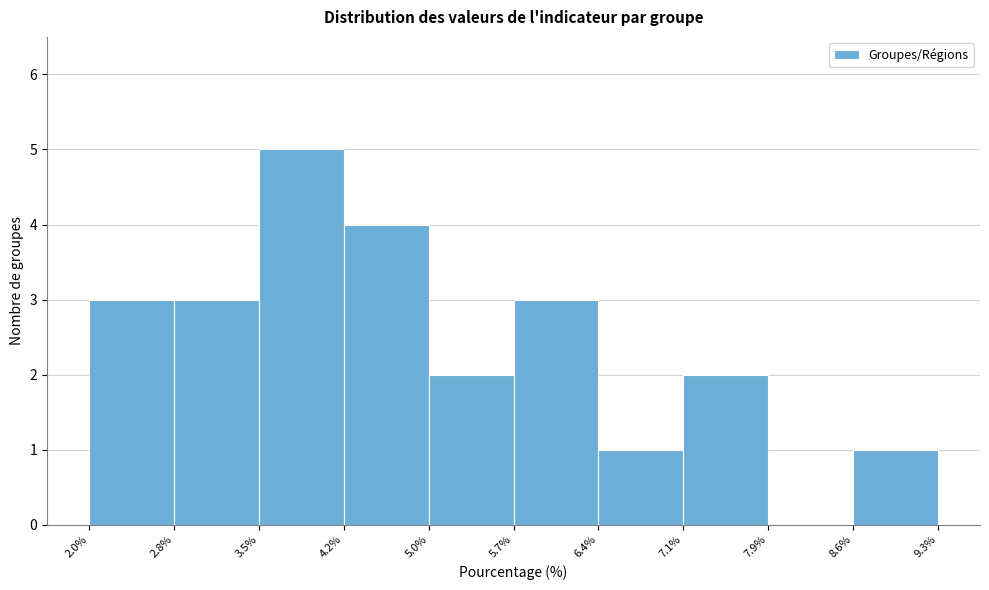

Over which range of the x-axis is the bar tallest?

3.5% to 4.2%